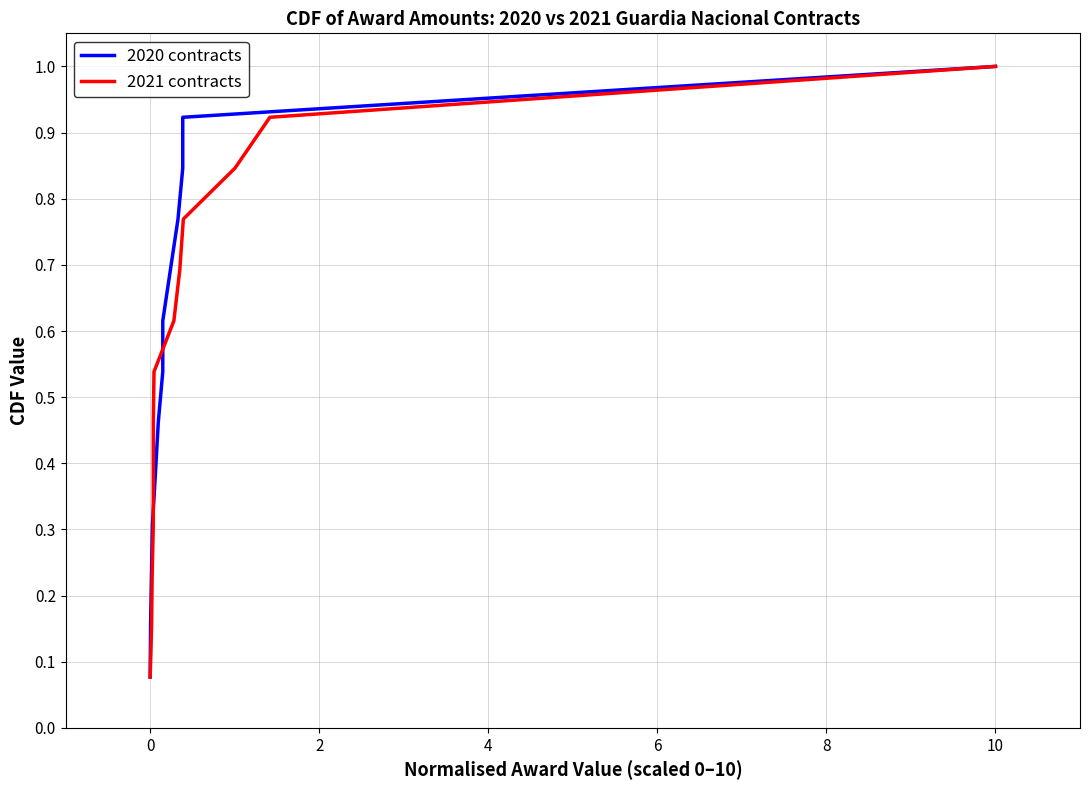

True or false: 2021 contracts and 2020 contracts intersect in this chart.

False